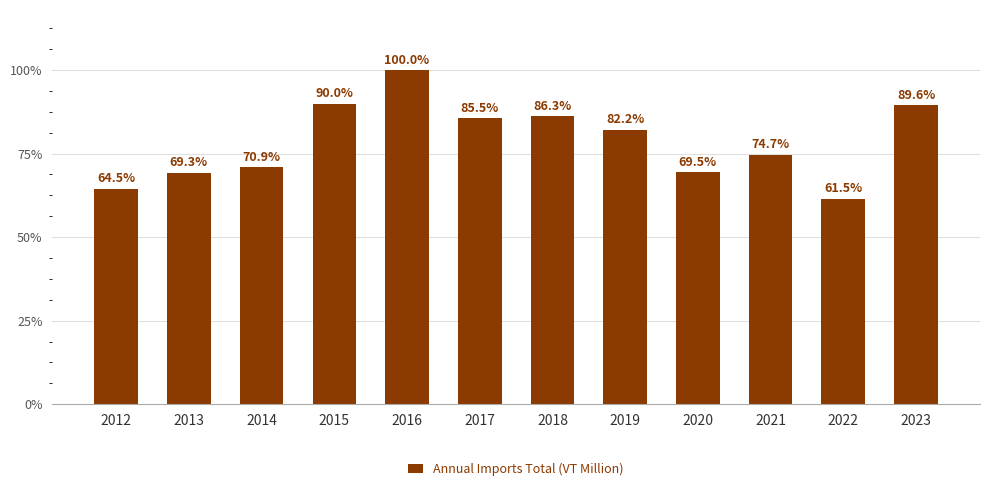

Does the chart contain any negative values?

No